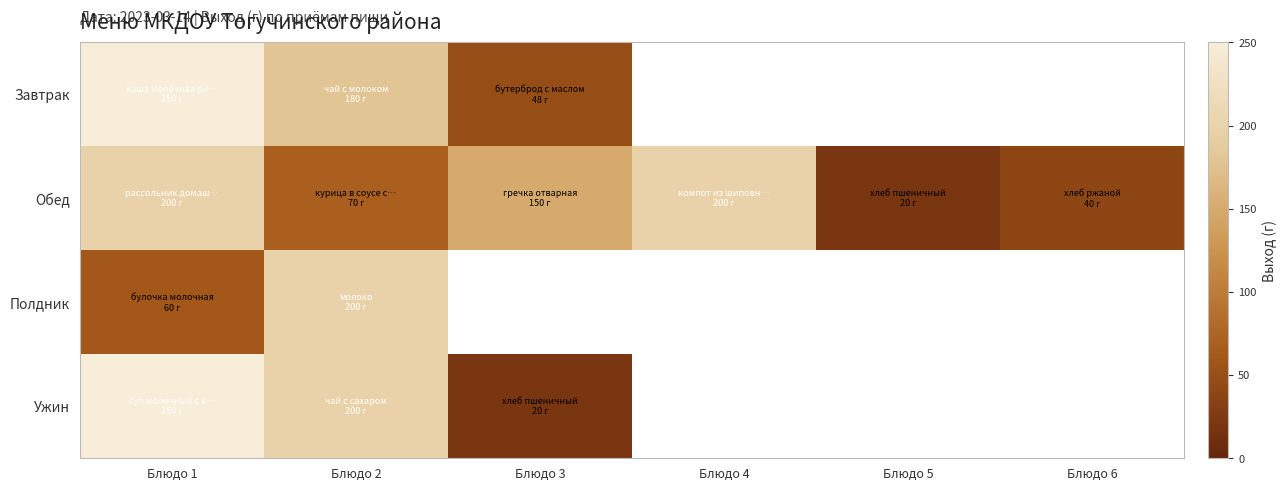

How many positive values does the Полдник series have?

2